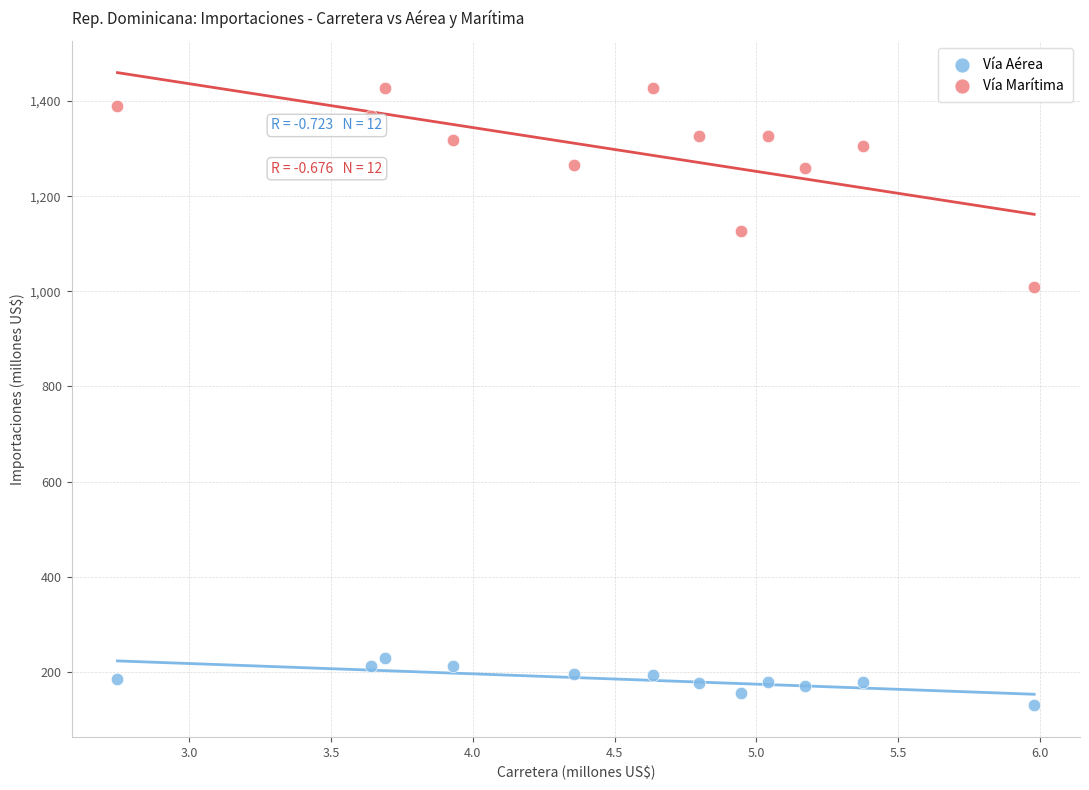

Which series reaches the maximum Y coordinate?

Vía Marítima